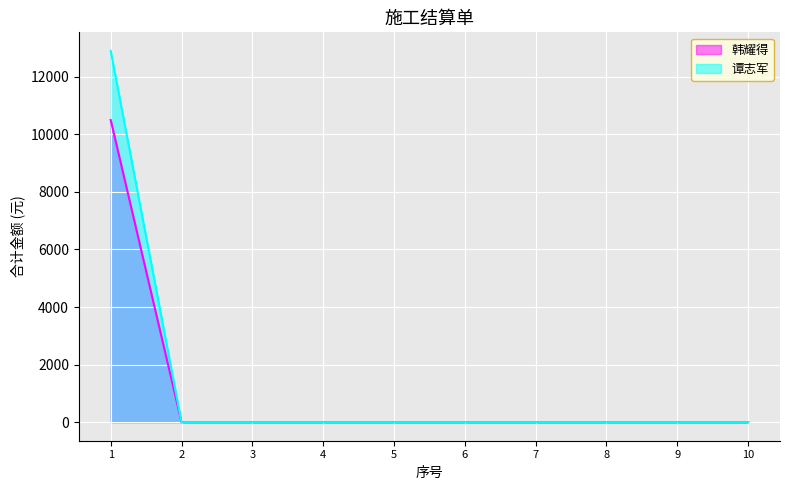

Which category has the highest value across all series?

1